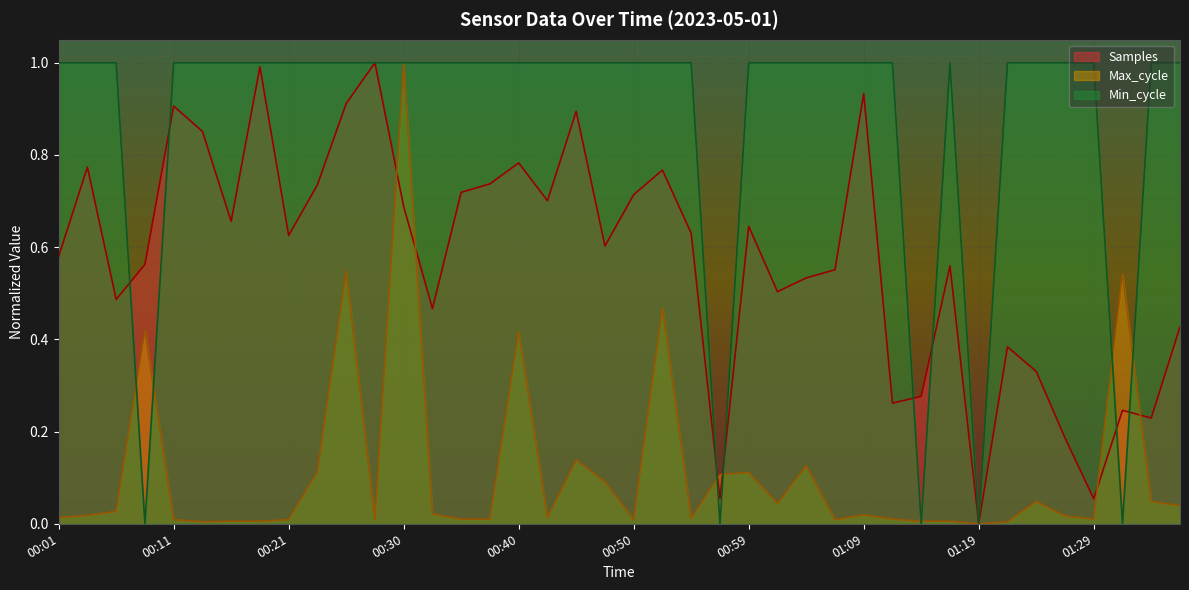

Which category has the lowest value in the Samples series?

01:19